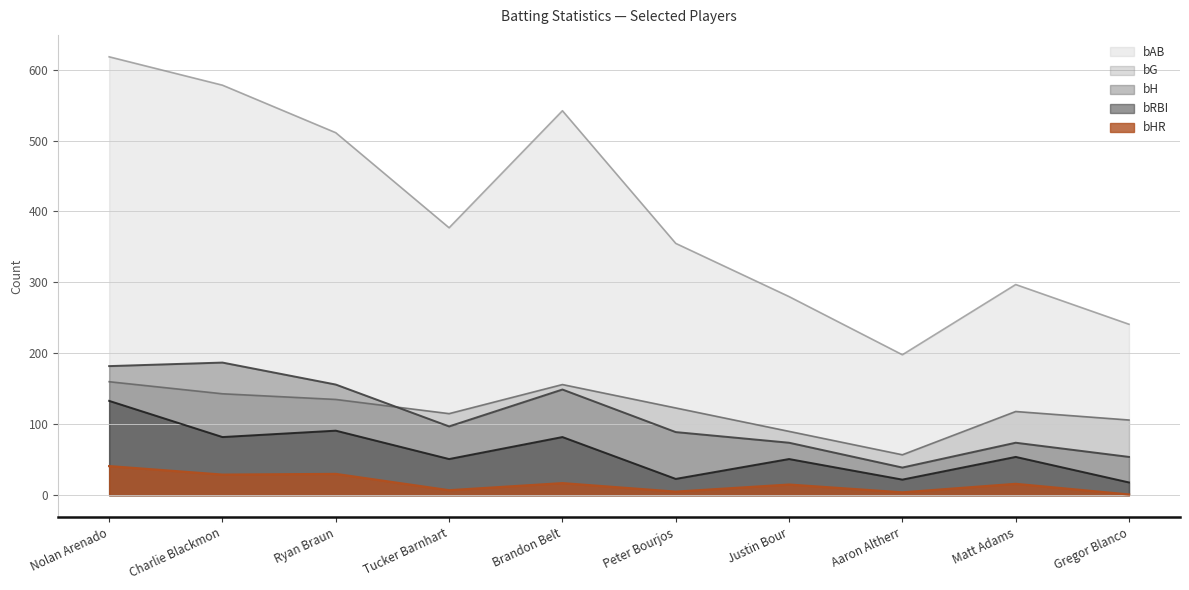

True or false: bG and bH intersect in this chart.

True